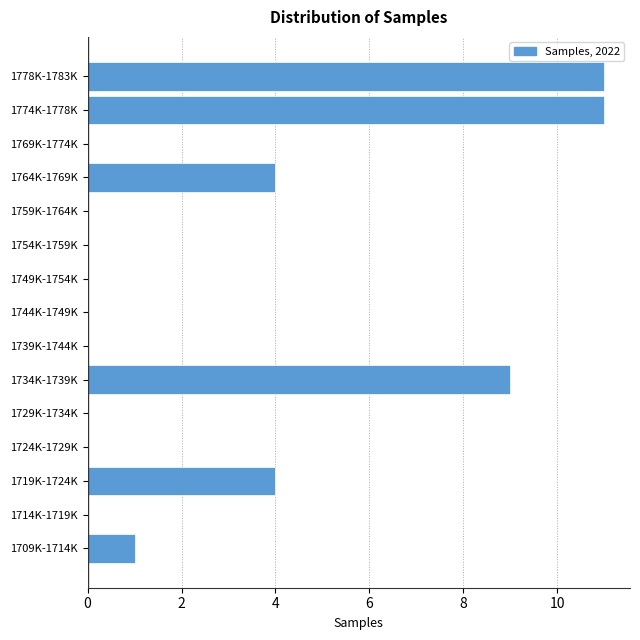

Reading bottom to top, list all the values displayed in this chart.

1709K-1714K=1	1714K-1719K=0	1719K-1724K=4	1724K-1729K=0	1729K-1734K=0	1734K-1739K=9	1739K-1744K=0	1744K-1749K=0	1749K-1754K=0	1754K-1759K=0	1759K-1764K=0	1764K-1769K=4	1769K-1774K=0	1774K-1778K=11	1778K-1783K=11